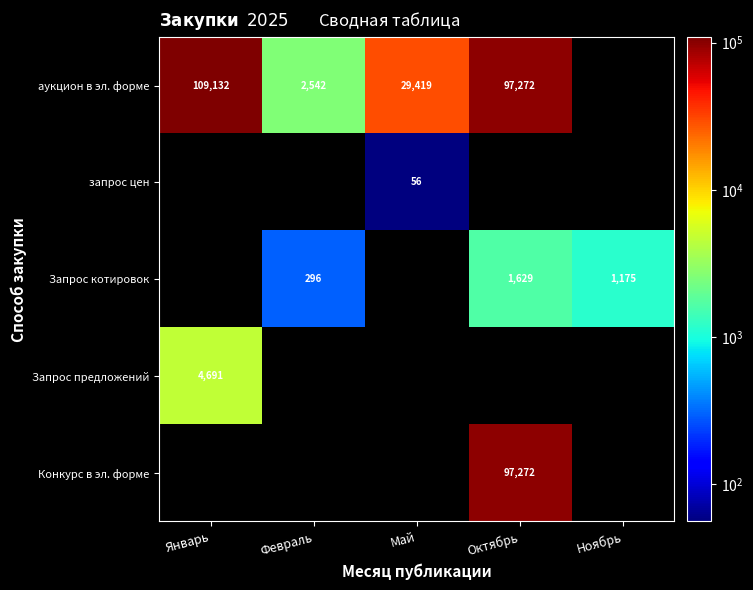

List the labels in order of Конкурс в эл. форме value, smallest first.

Январь, Февраль, Май, Октябрь, Ноябрь